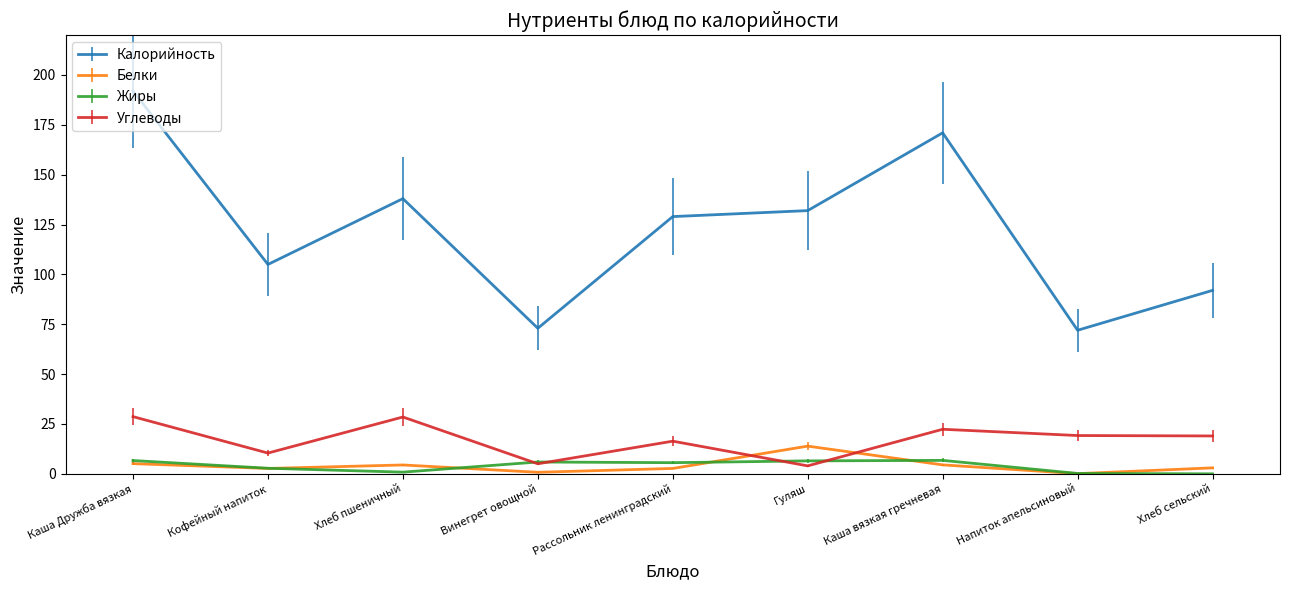

Which series has the largest range (max minus min)?

Калорийность